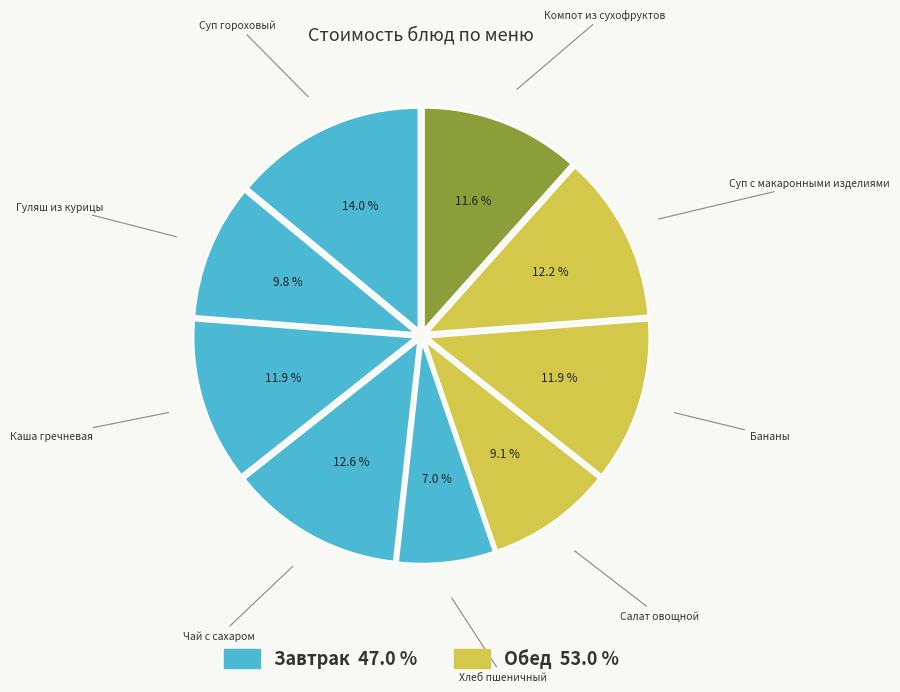

How many segments does this pie chart have?

9